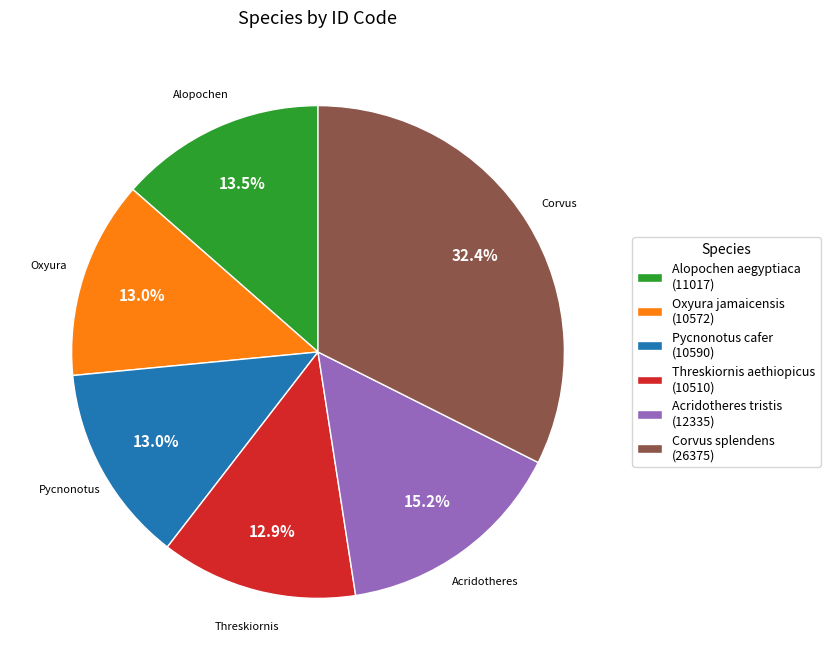

How many slices are in this pie chart?

6